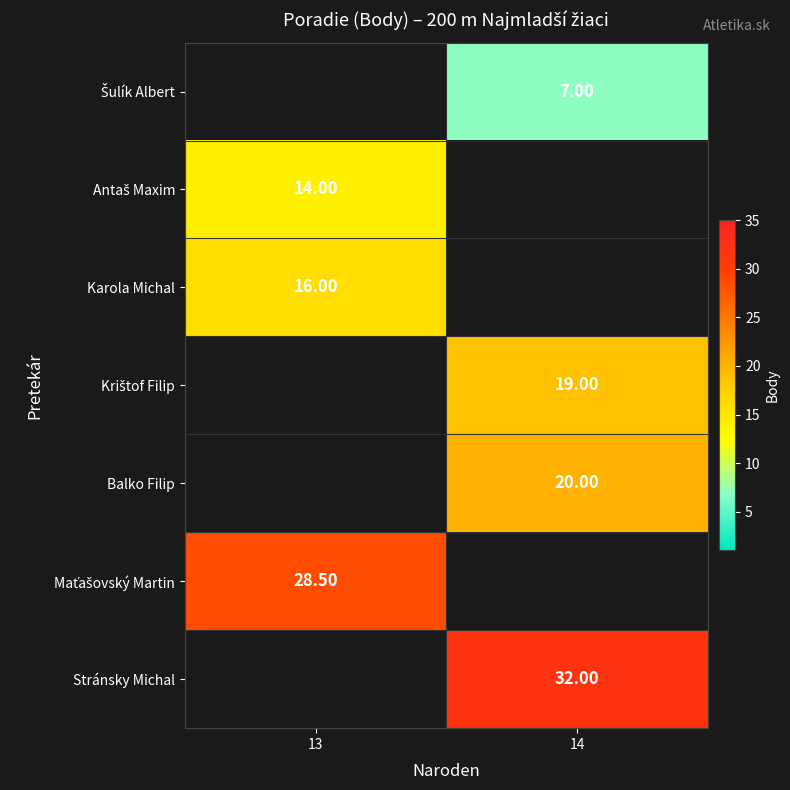

Which has a higher value, 14 or 13?

13